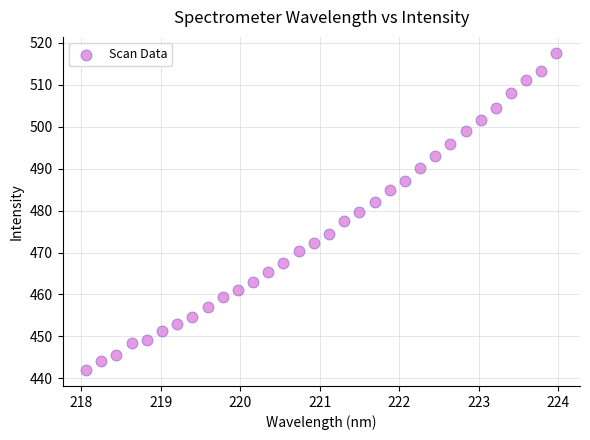

What is the range of X values (max minus min)?

5.9